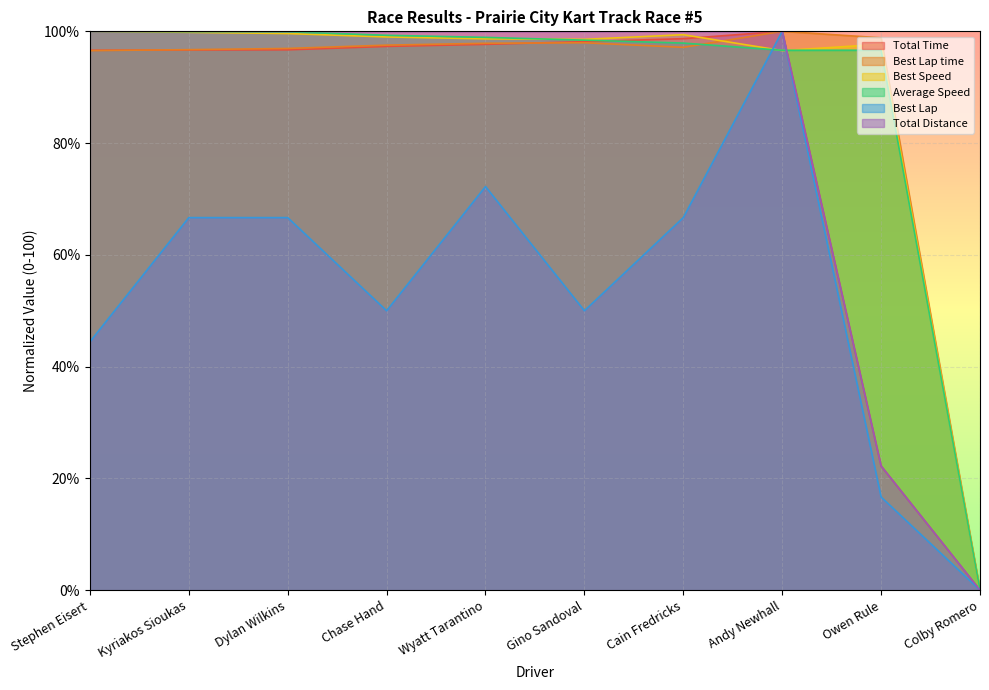

Between Dylan Wilkins and Kyriakos Sioukas, which is larger?

Dylan Wilkins